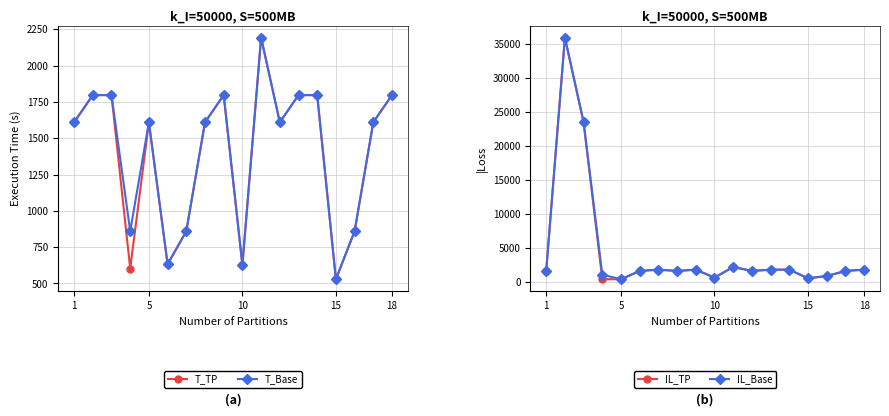

In T_Base, how many points are lower than both neighbors (excluding endpoints)?

5